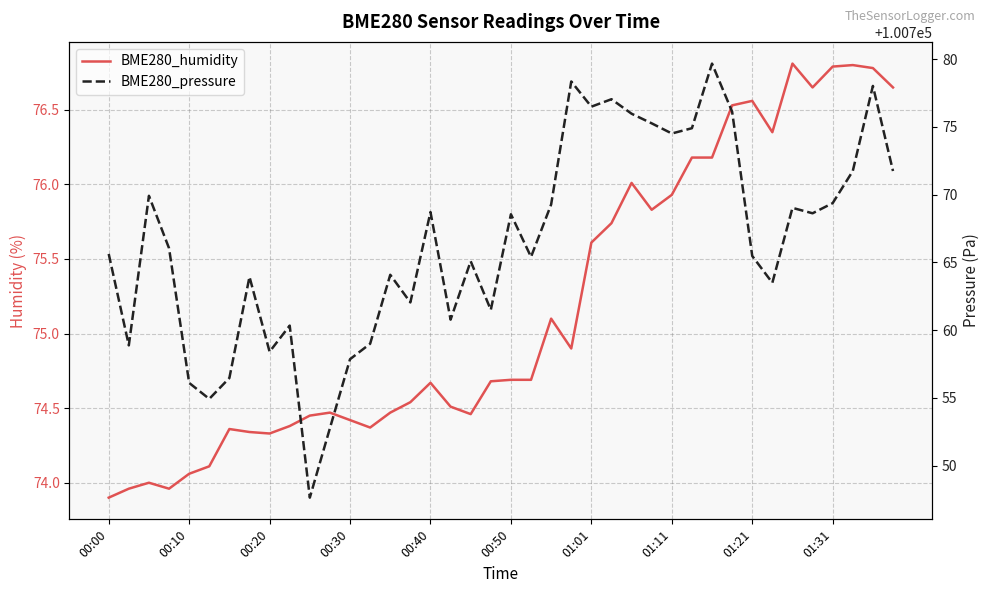

What is the value of the BME280_humidity point at the 34th from the left?

76.3